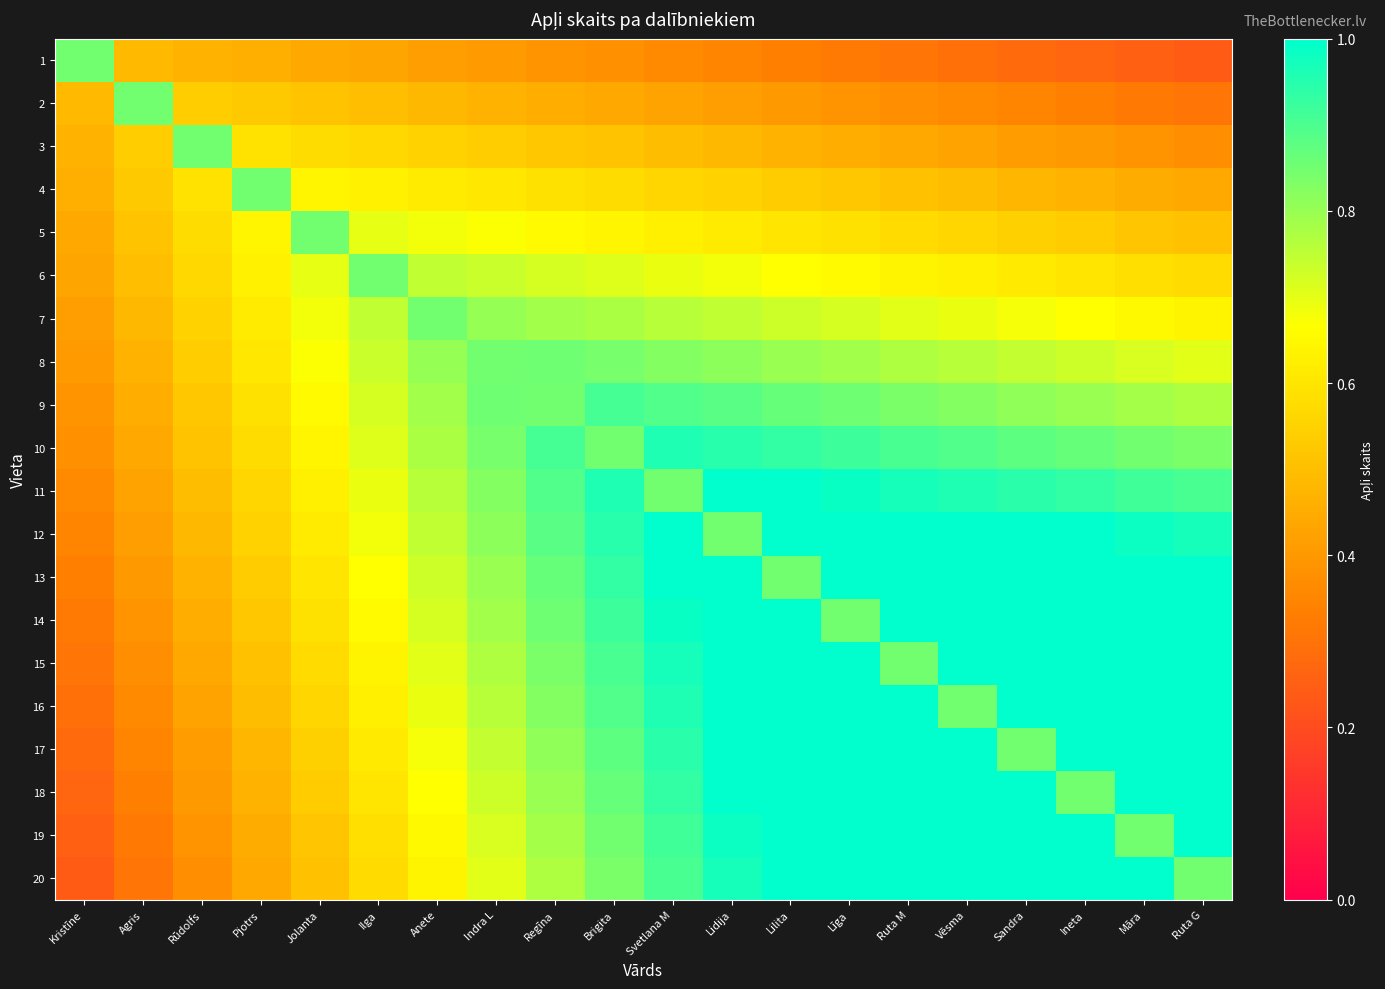

Which label corresponds to the smallest value in the chart?

Ruta G